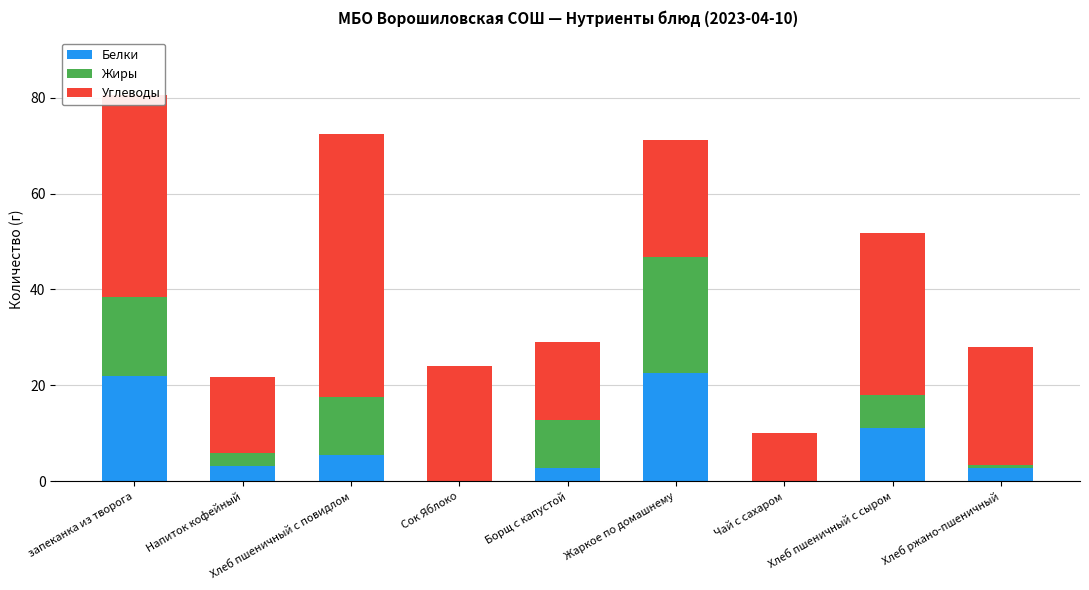

Where is Белки nearest to the value 11?

Хлеб пшеничный с сыром